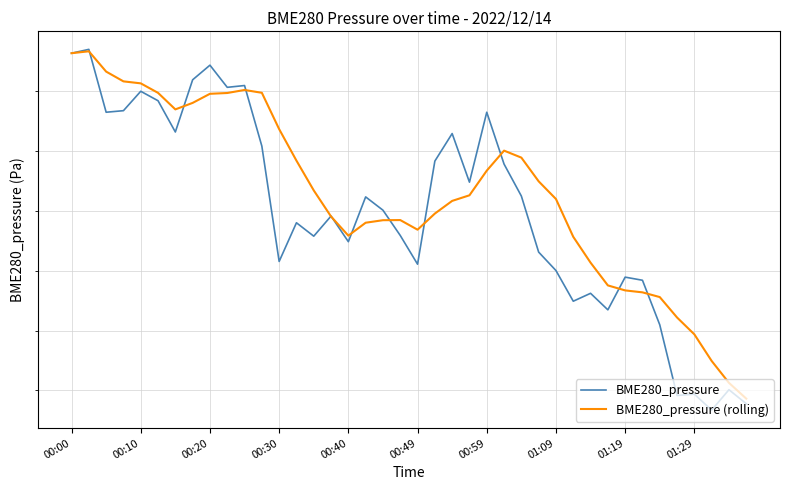

Rank the series at 15 from highest to lowest value.

BME280_pressure, BME280_pressure (rolling)